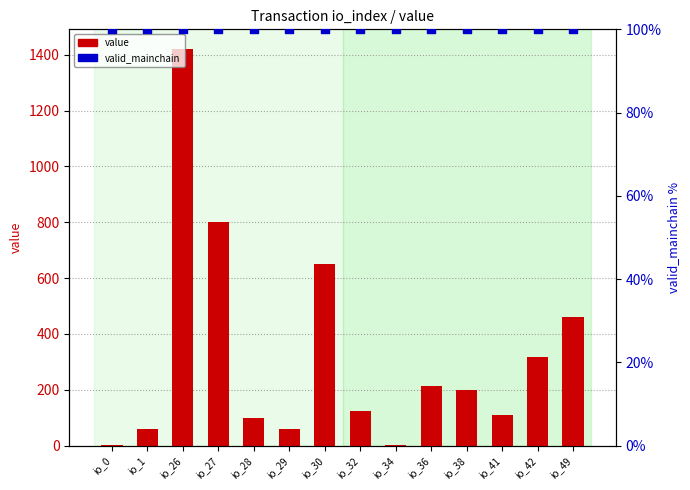

What are all the series names shown in the legend?

value, valid_mainchain